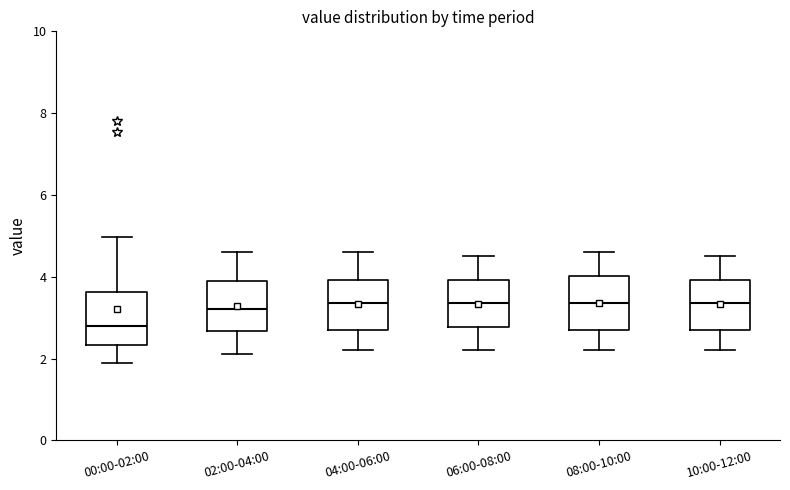

Reading left to right, read every box against the y-axis: the position of its median line, the range the box covers, and the ends of its whiskers. The values are not printed on the chart, so give them approximately, as read against the axis.

00:00-02:00: median 2.8, box 2.4 to 3.6, whiskers 2.0 to 5.0
02:00-04:00: median 3.2, box 2.6 to 4.0, whiskers 2.2 to 4.6
04:00-06:00: median 3.4, box 2.8 to 4.0, whiskers 2.2 to 4.6
06:00-08:00: median 3.4, box 2.8 to 4.0, whiskers 2.2 to 4.6
08:00-10:00: median 3.4, box 2.8 to 4.0, whiskers 2.2 to 4.6
10:00-12:00: median 3.4, box 2.8 to 4.0, whiskers 2.2 to 4.6